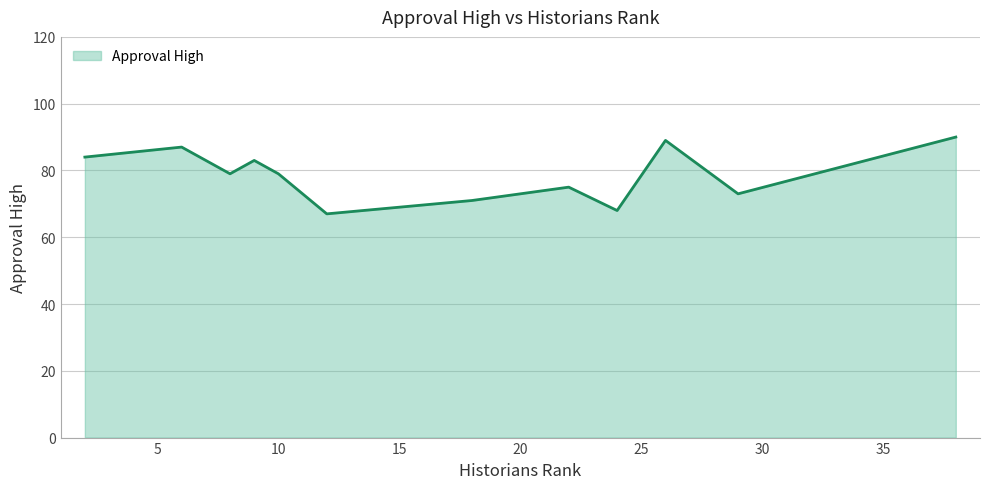

What is the difference between the maximum and minimum values?

23